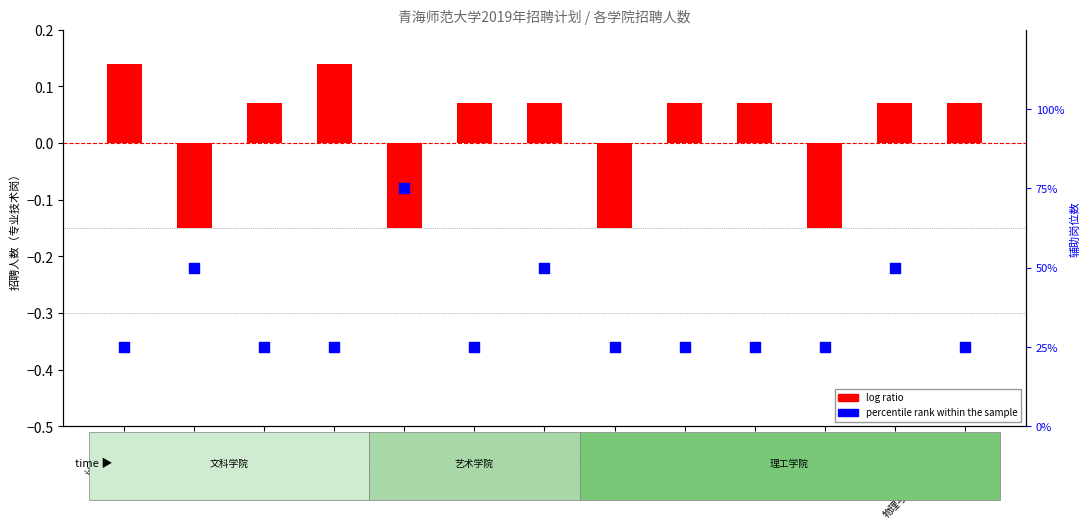

At which category is the sum across all series the highest?

经济管理学院